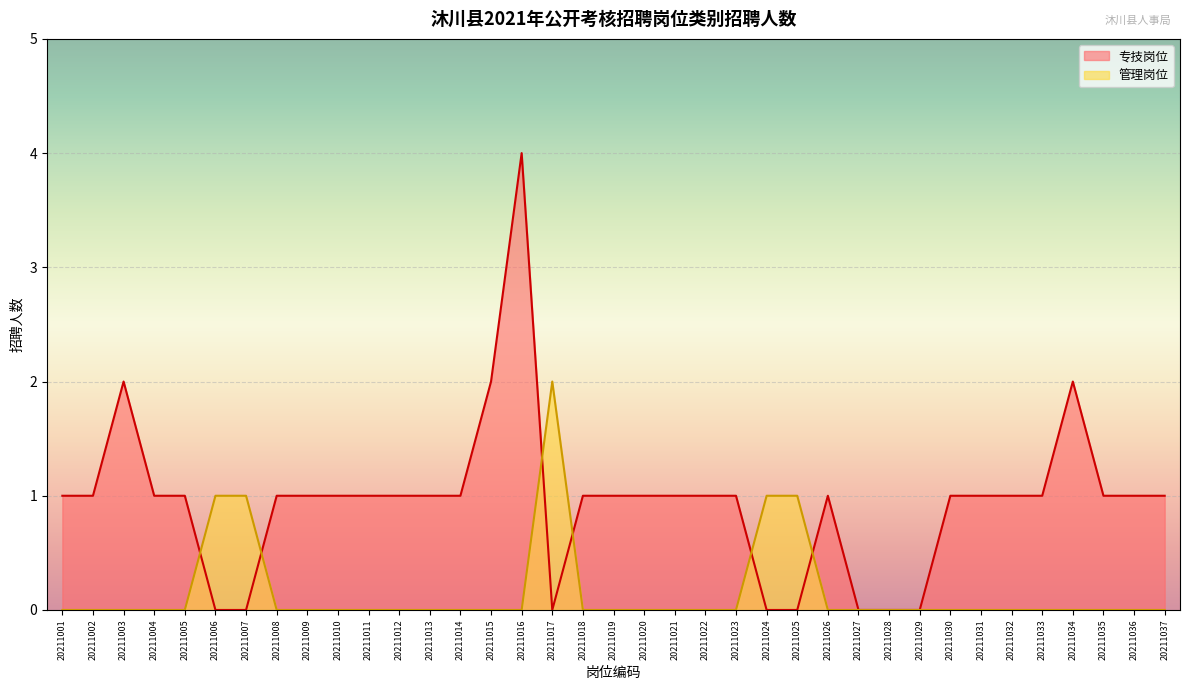

What is the spread (max minus min) of values at 20211009?

1